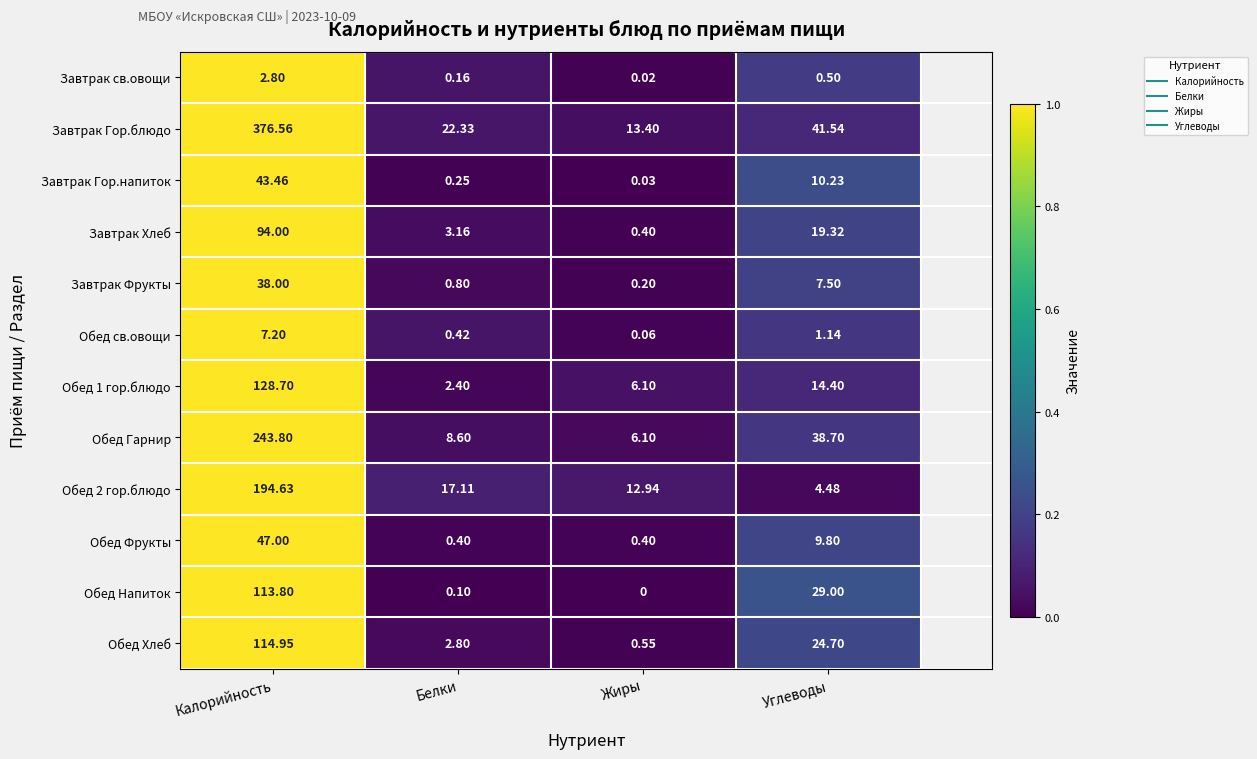

List the series in order of their peak value, lowest first.

Завтрак св.овощи, Обед св.овощи, Завтрак Фрукты, Завтрак Гор.напиток, Обед Фрукты, Завтрак Хлеб, Обед Напиток, Обед Хлеб, Обед 1 гор.блюдо, Обед 2 гор.блюдо, Обед Гарнир, Завтрак Гор.блюдо